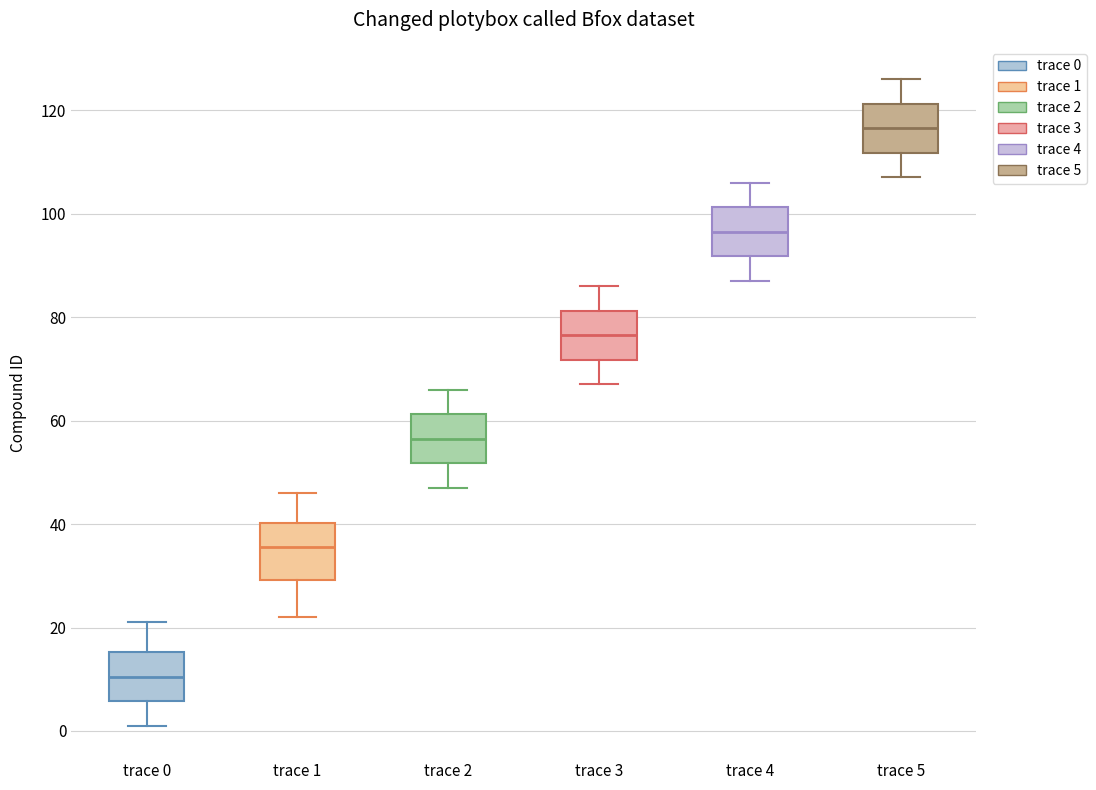

Reading left to right, read every box against the y-axis: the position of its median line, the range the box covers, and the ends of its whiskers. The values are not printed on the chart, so give them approximately, as read against the axis.

trace 0: median 10, box 6 to 16, whiskers 2 to 22
trace 1: median 36, box 30 to 40, whiskers 22 to 46
trace 2: median 56, box 52 to 62, whiskers 48 to 66
trace 3: median 76, box 72 to 82, whiskers 68 to 86
trace 4: median 96, box 92 to 102, whiskers 88 to 106
trace 5: median 116, box 112 to 122, whiskers 108 to 126